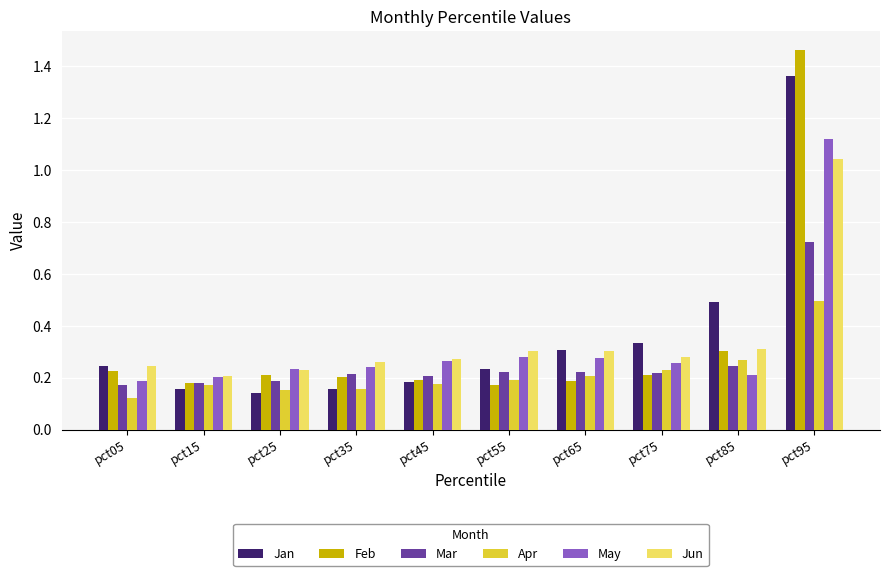

How many Apr values are between 0 and 1?

10